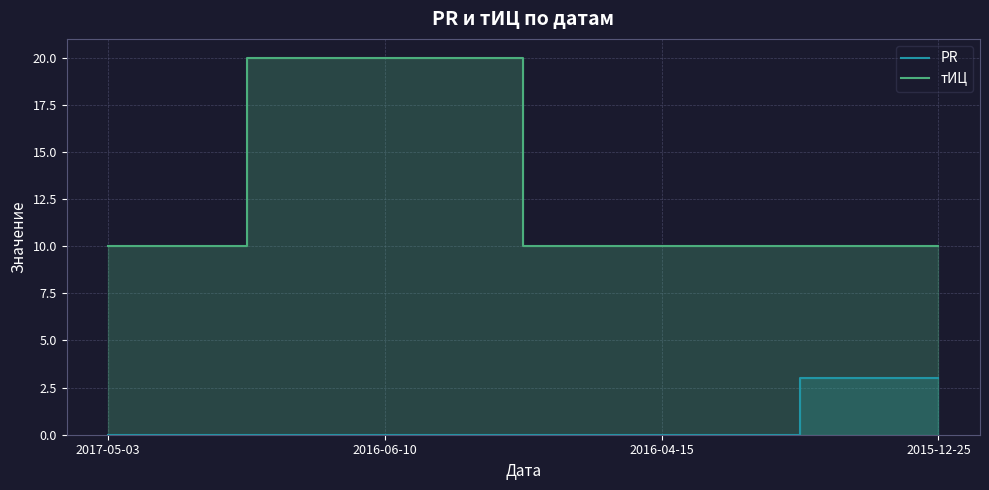

List the series in order of their overall mean, lowest first.

PR, тИЦ